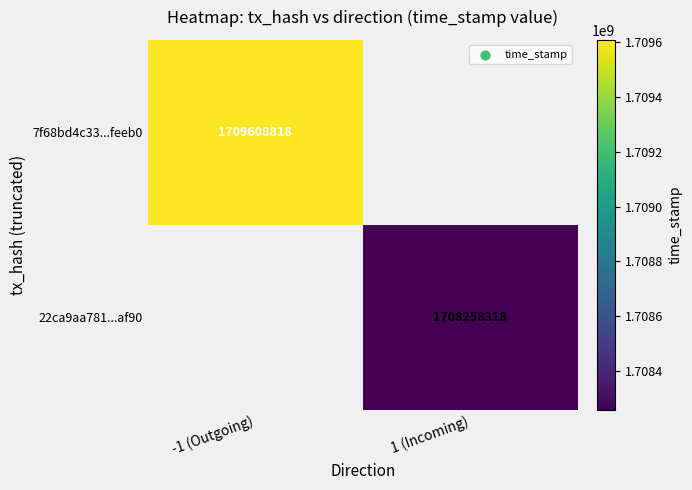

Is the value of 7f68bd4c33...feeb0 at -1 (Outgoing) greater than the value of 22ca9aa781...af90 at 1 (Incoming)?

Yes